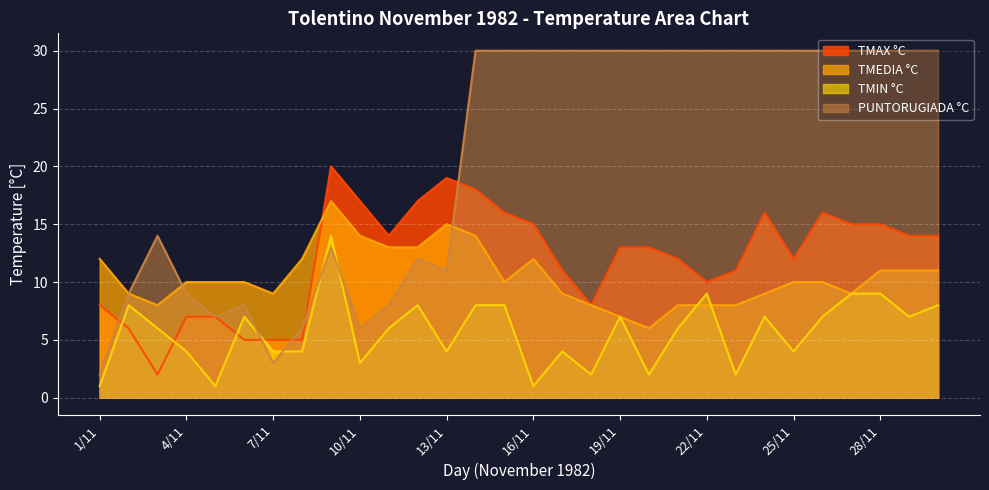

Which category has the highest value across all series?

9/11